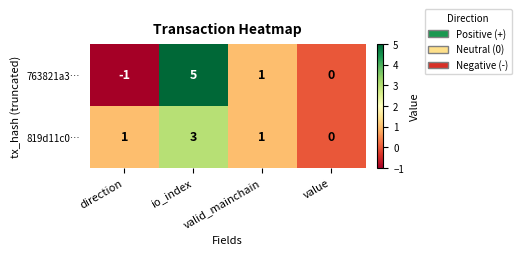

At which category does the chart reach its minimum across all series?

direction